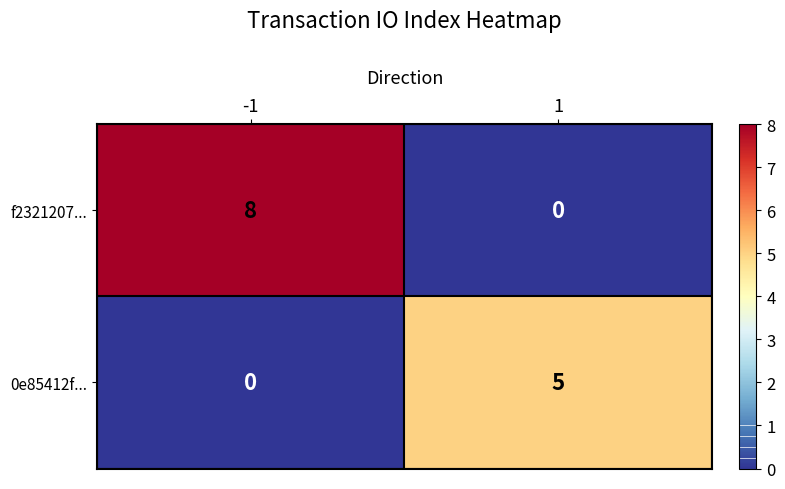

Which series has the largest total across all categories?

f2321207...